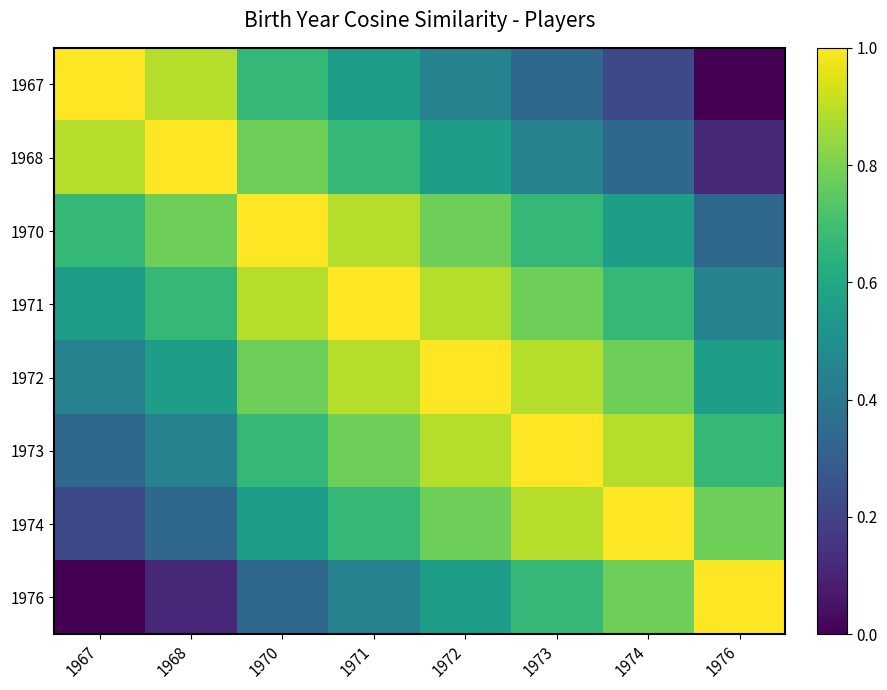

What is the greatest value displayed?

1.0